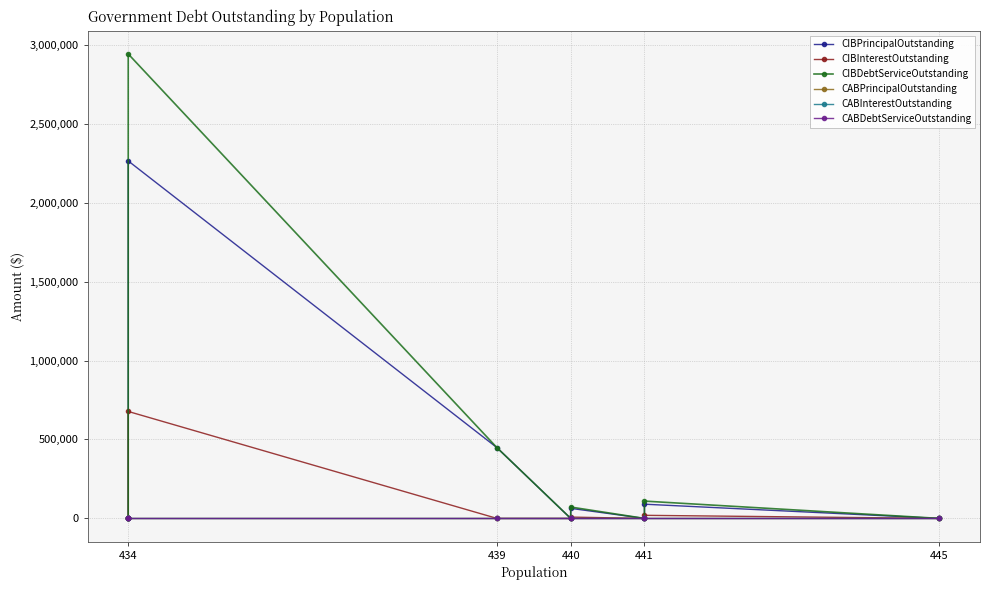

Where is CABDebtServiceOutstanding nearest to the value 0?

445